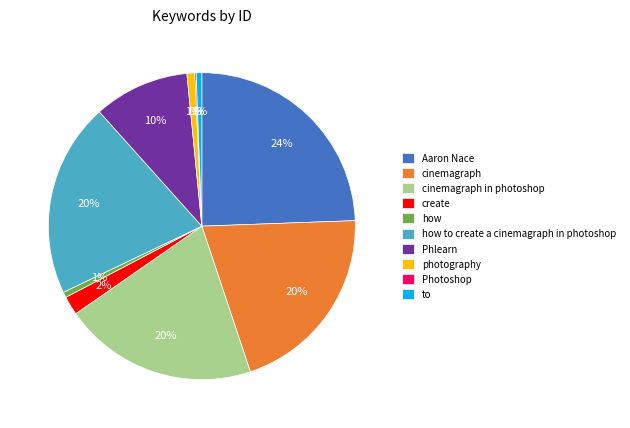

To the nearest percent, what is the difference between the largest and smallest slice percentages?

24%